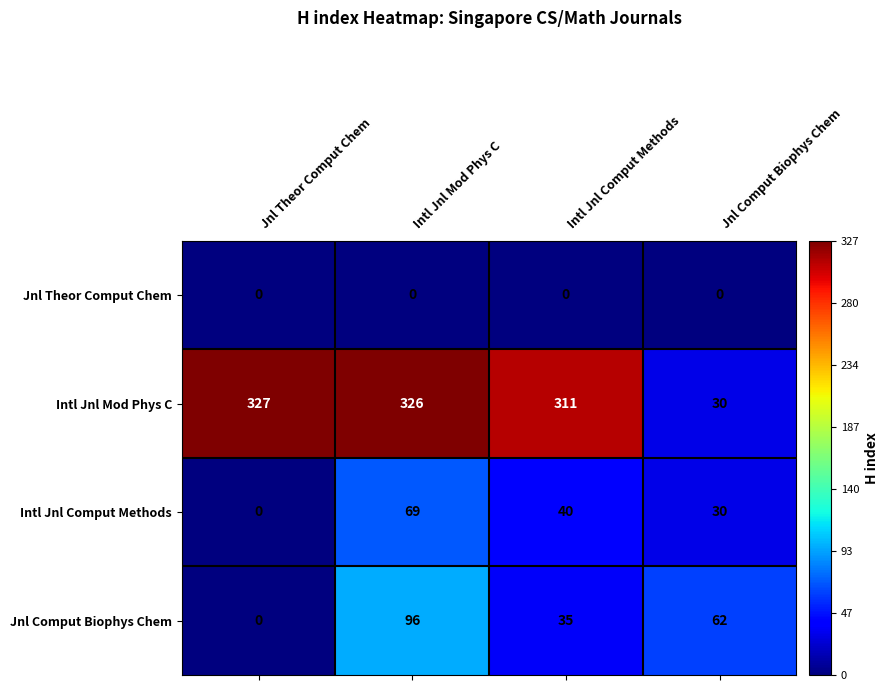

Rank the series at Intl Jnl Mod Phys C from lowest to highest value.

Jnl Theor Comput Chem, Intl Jnl Comput Methods, Jnl Comput Biophys Chem, Intl Jnl Mod Phys C